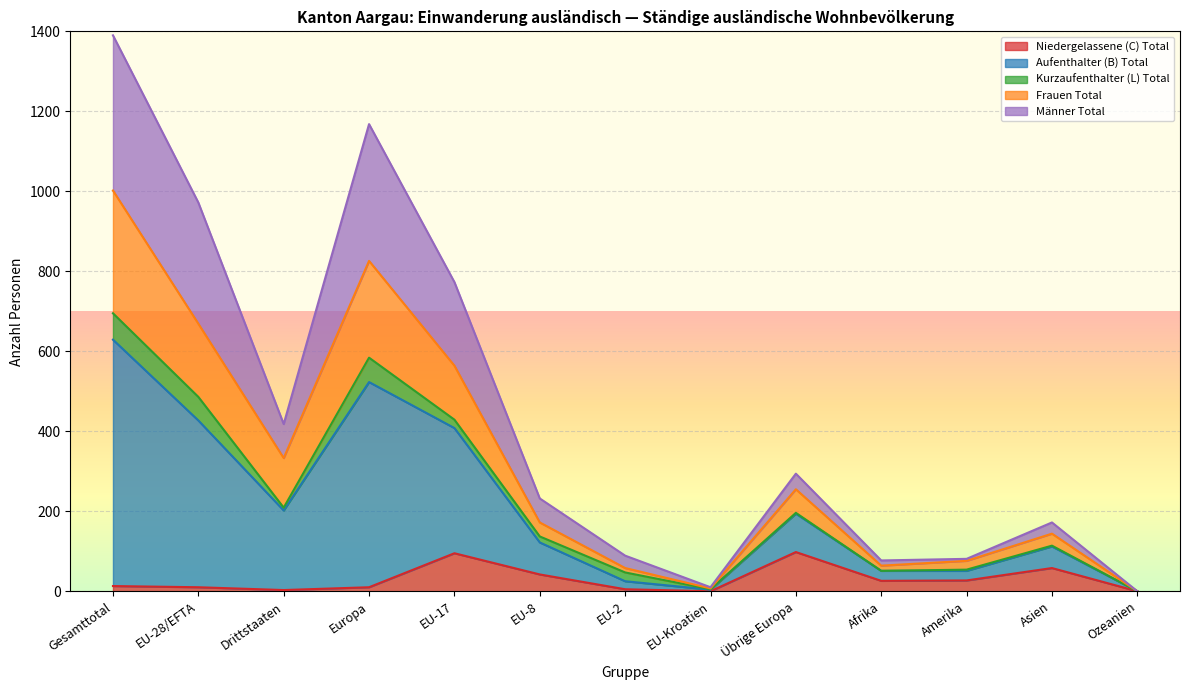

At which category is the sum across all series the highest?

Gesamttotal